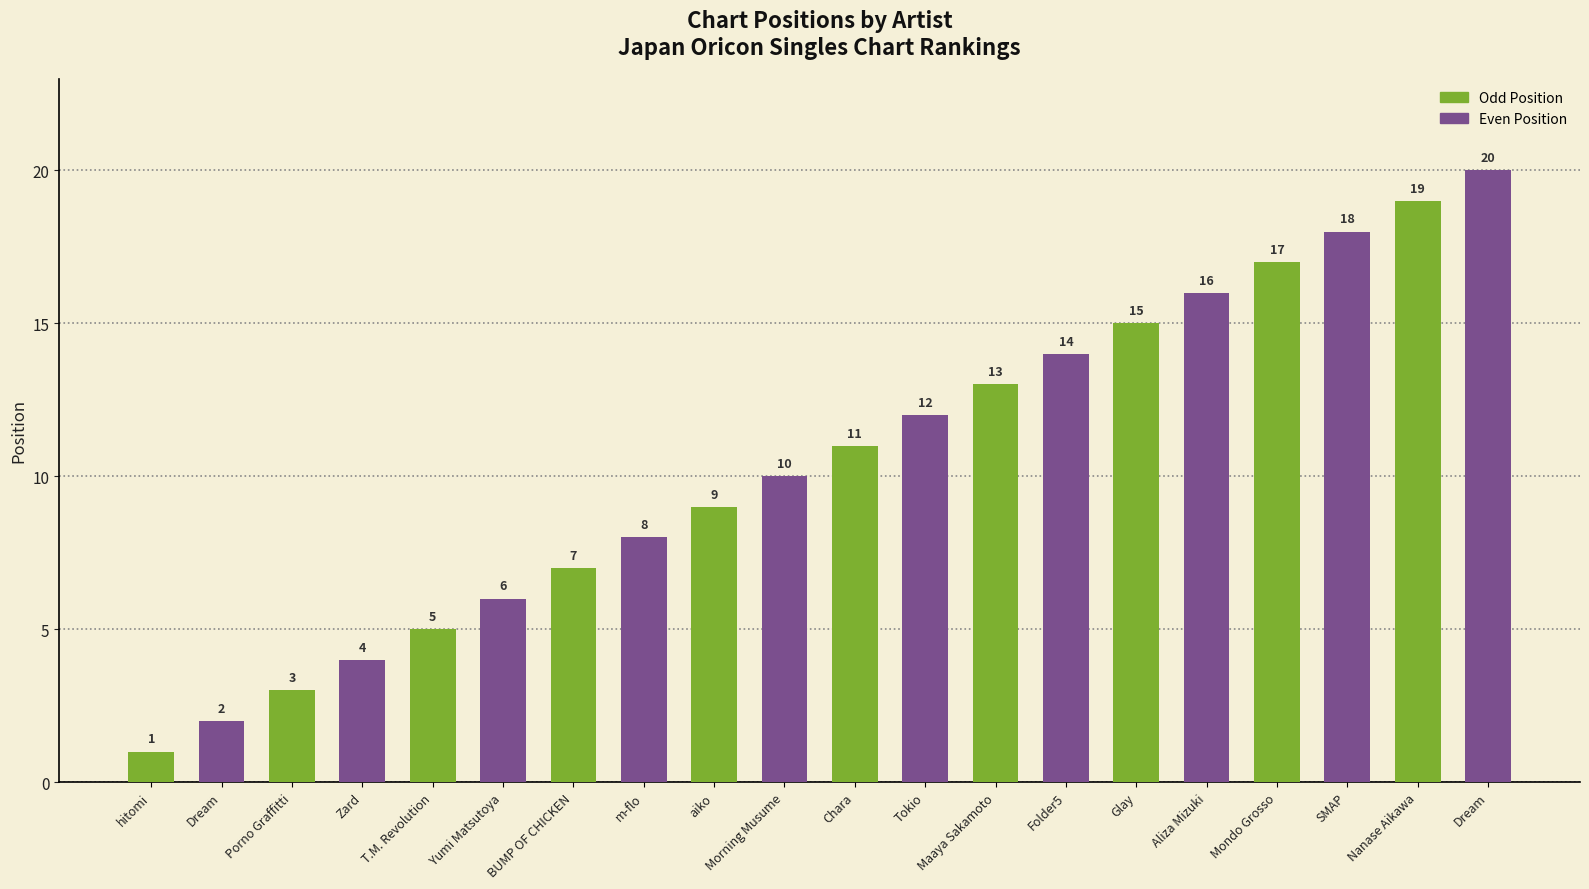

Which category has the highest value across all series?

Dream